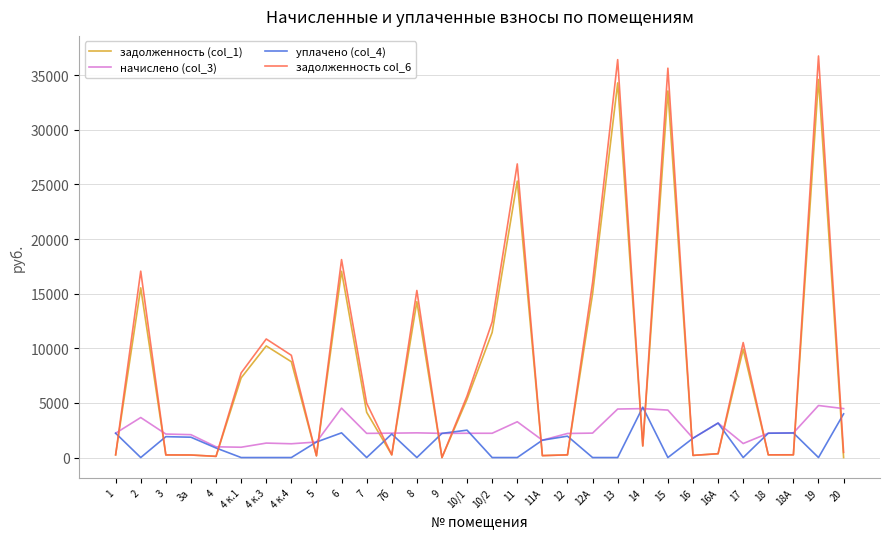

What is the average value of the уплачено (col_4) series?

1299.8